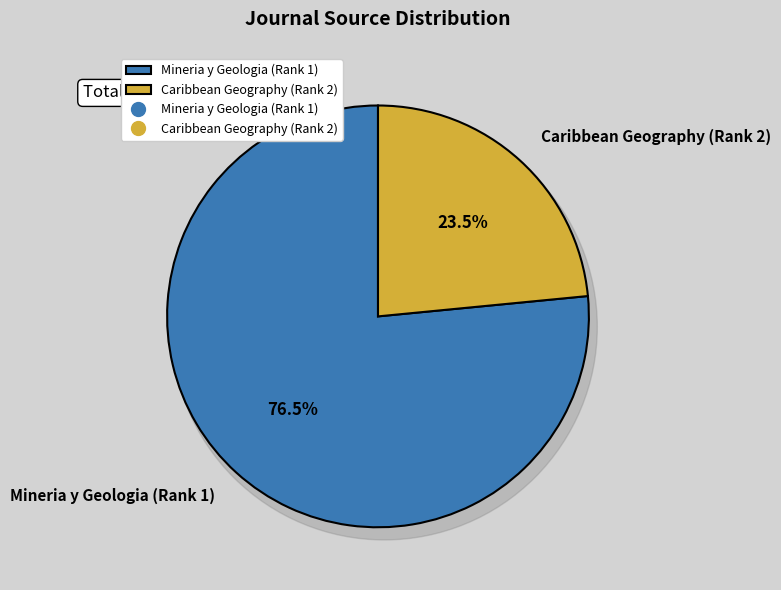

Is Mineria y Geologia (Rank 1) the majority of the pie?

Yes